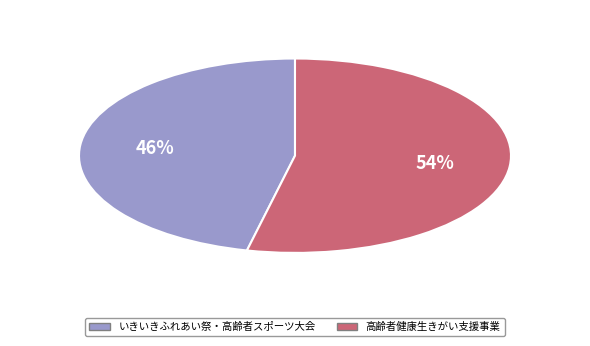

To the nearest percent, what portion does 高齢者健康生きがい支援事業 represent?

54%